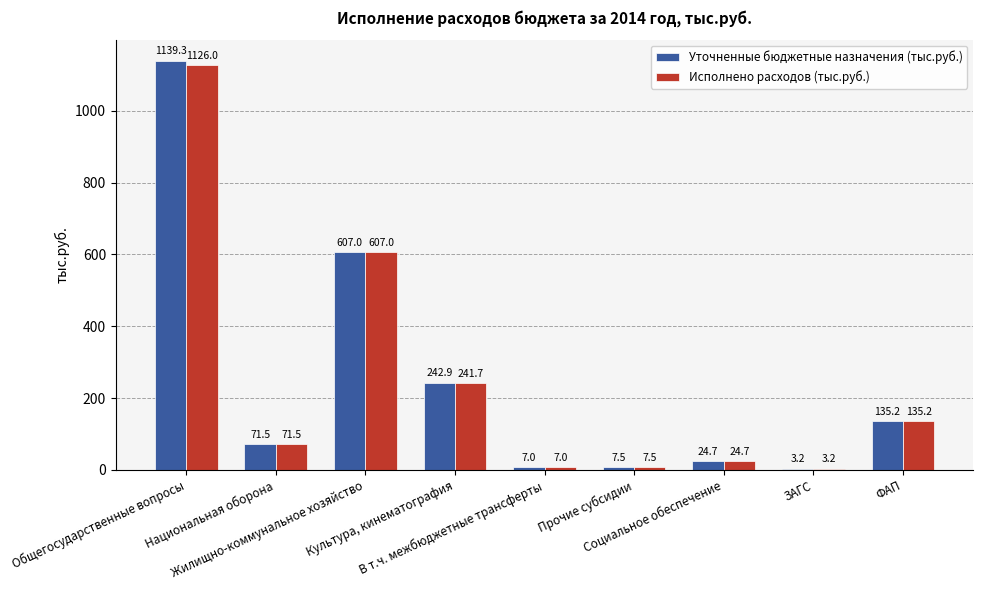

Reading left to right, what are all the values shown in this chart?

Уточненные бюджетные назначения (тыс.руб.): Общегосударственные вопросы=1139.3	Национальная оборона=71.5	Жилищно-коммунальное хозяйство=607.0	Культура, кинематография=242.9	В т.ч. межбюджетные трансферты=7.0	Прочие субсидии=7.5	Социальное обеспечение=24.7	ЗАГС=3.2	ФАП=135.2
Исполнено расходов (тыс.руб.): Общегосударственные вопросы=1126.0	Национальная оборона=71.5	Жилищно-коммунальное хозяйство=607.0	Культура, кинематография=241.7	В т.ч. межбюджетные трансферты=7.0	Прочие субсидии=7.5	Социальное обеспечение=24.7	ЗАГС=3.2	ФАП=135.2